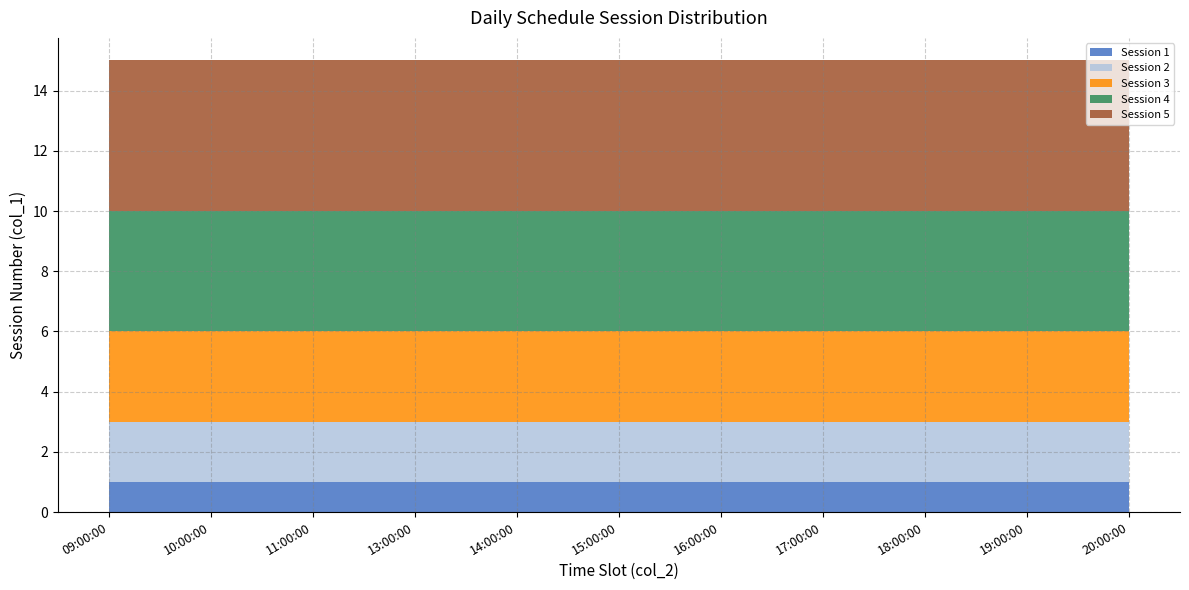

Rank the categories by Session 3 value from lowest to highest.

09:00:00, 10:00:00, 11:00:00, 13:00:00, 14:00:00, 15:00:00, 16:00:00, 17:00:00, 18:00:00, 19:00:00, 20:00:00